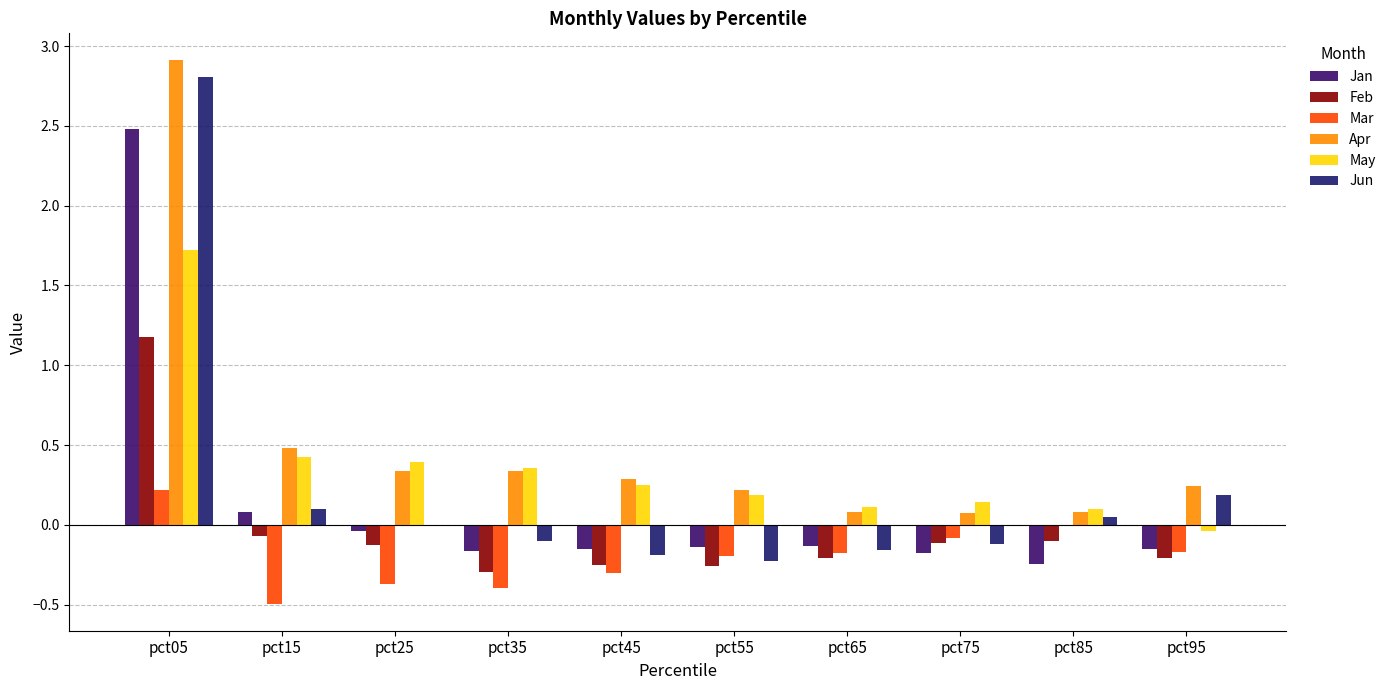

What is the difference between the second highest and second lowest values in the Jan series?

0.3